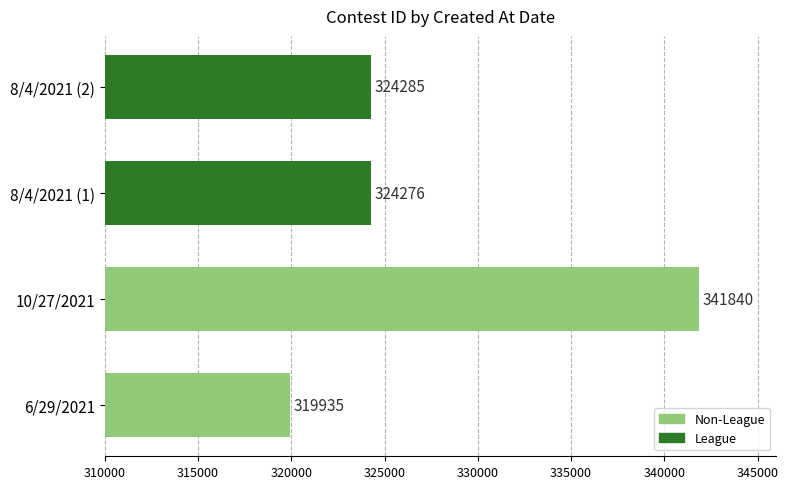

At which label does the data first exceed 324285?

10/27/2021